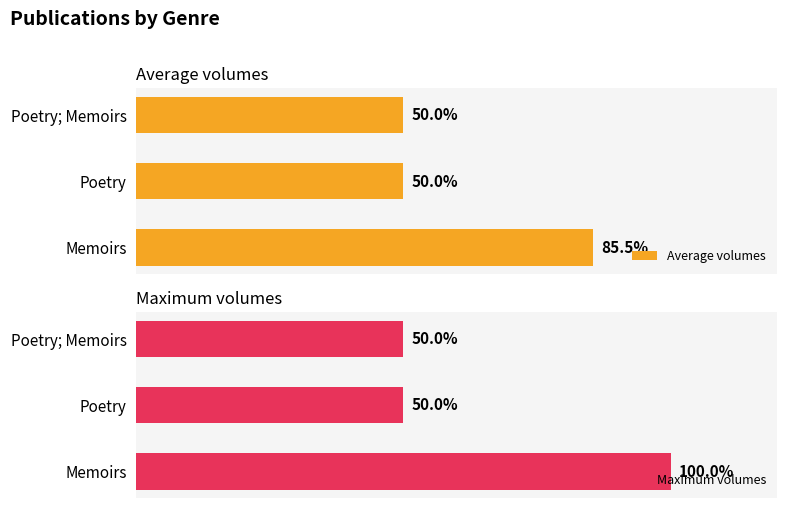

How many bars are there in total?

6